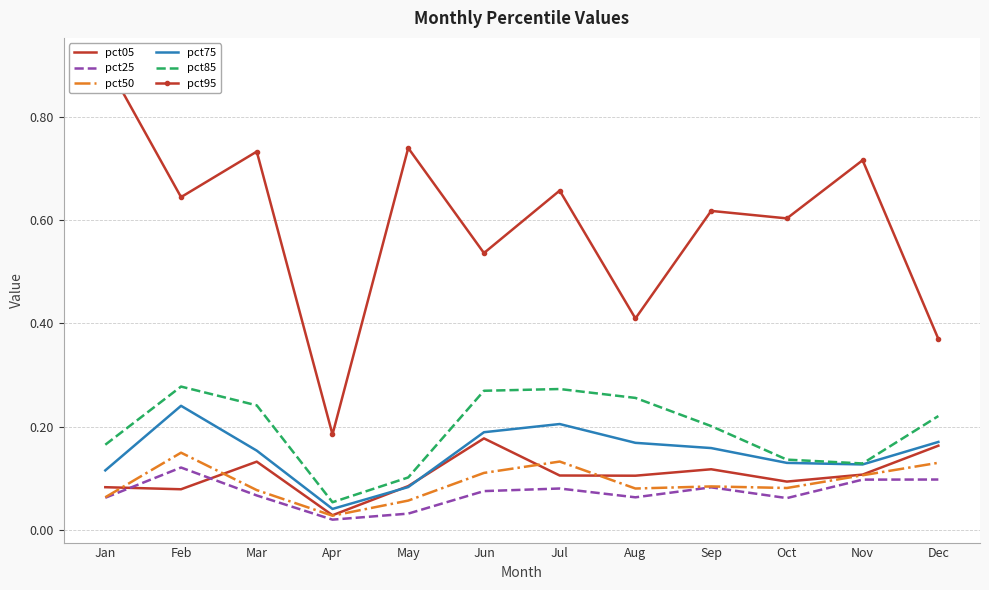

How many lines are shown in the chart?

6